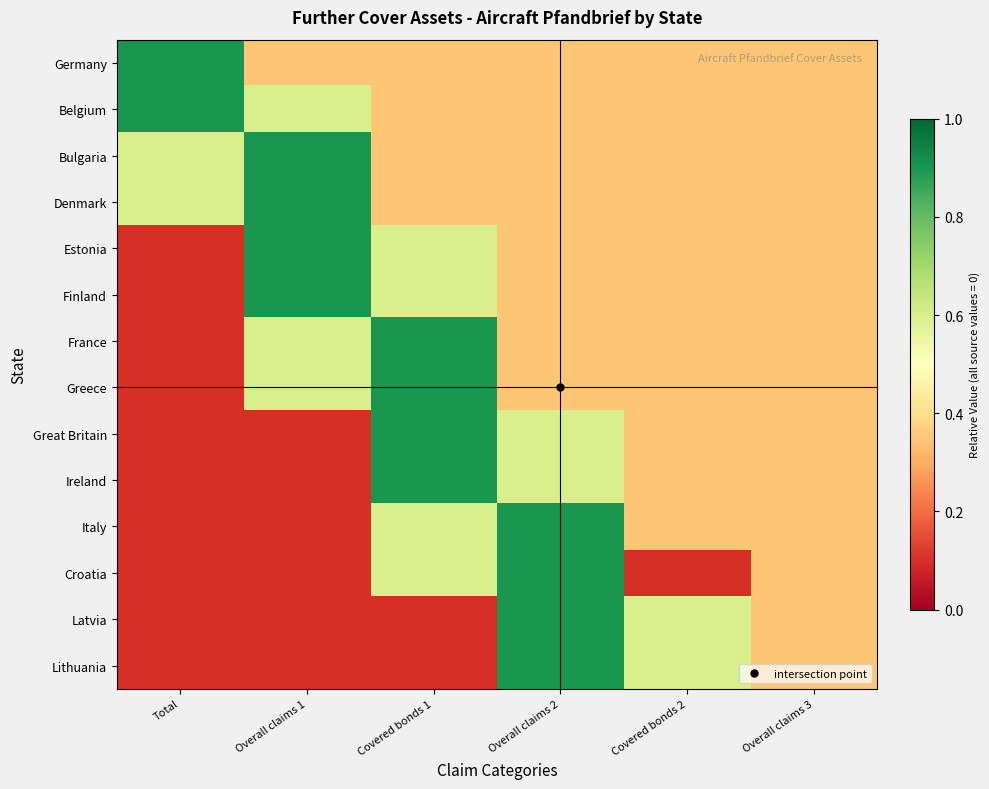

What is the maximum value shown in the chart?

0.9